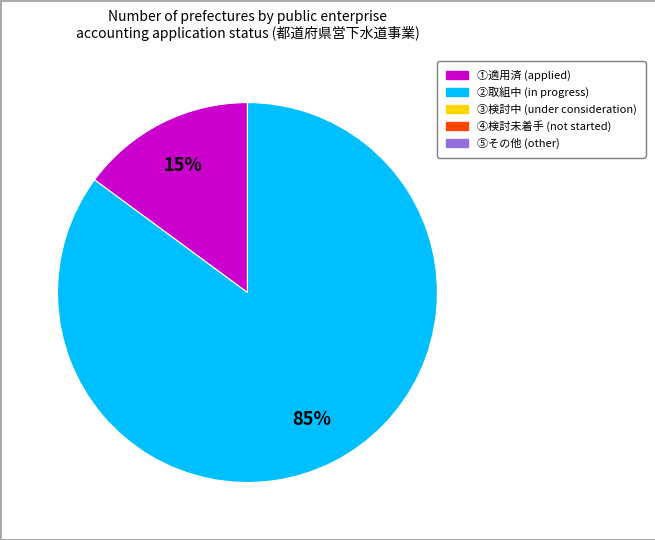

To the nearest percent, what is the difference between the largest and smallest slice percentages?

70%